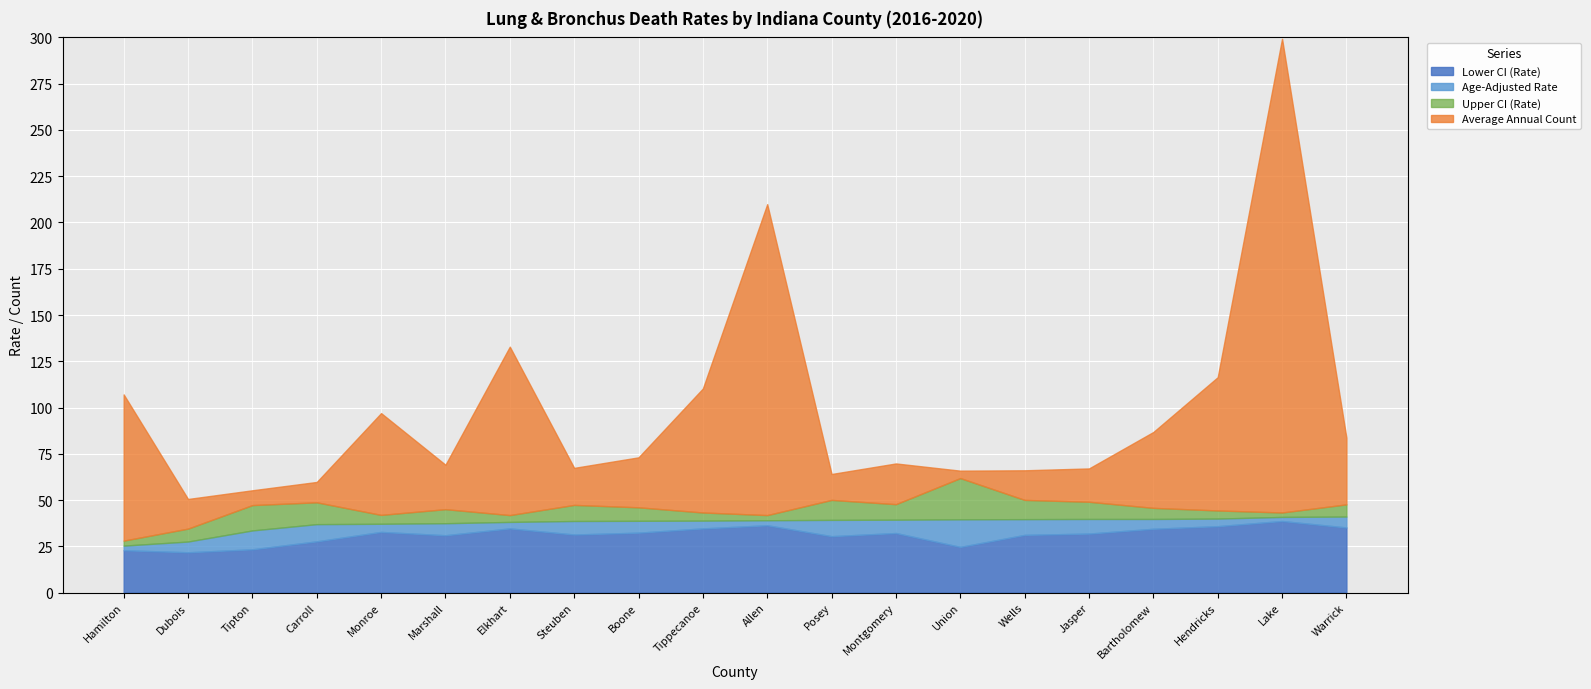

At which category is the sum across all series the highest?

Lake